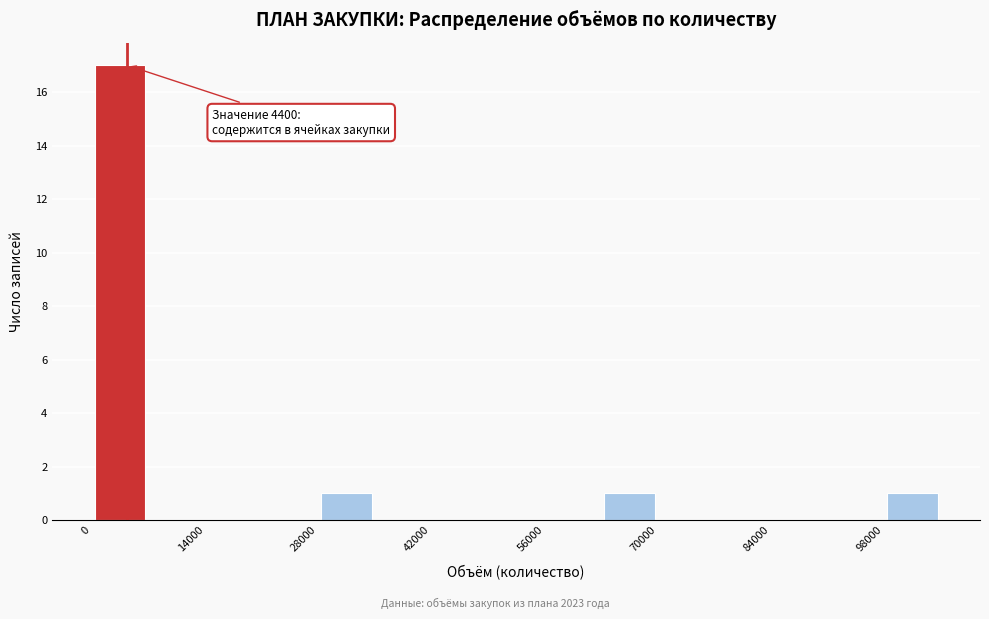

Around what value on the x-axis is the tallest bar? Give the approximate position of its centre, as read against the axis.

4000